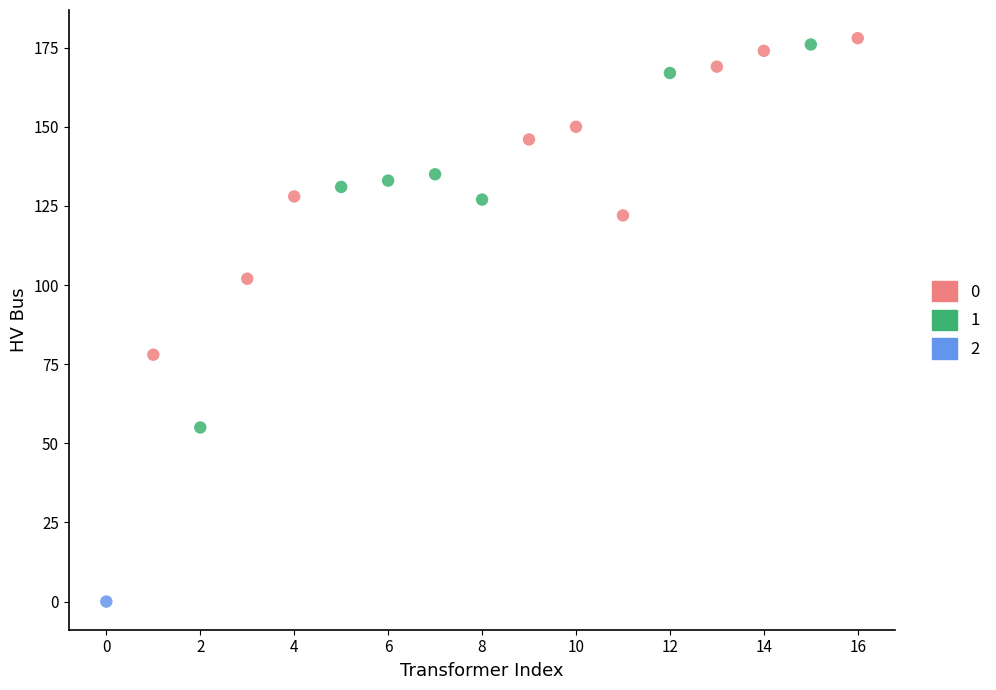

What are all the series names shown in the legend?

0, 1, 2